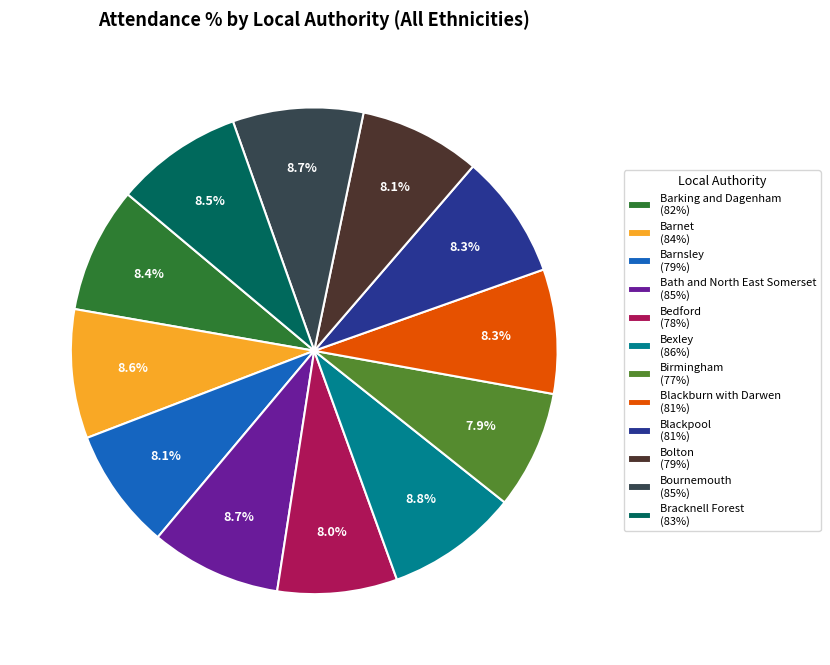

To the nearest percent, what is the combined percentage of Bedford and Bournemouth?

17%